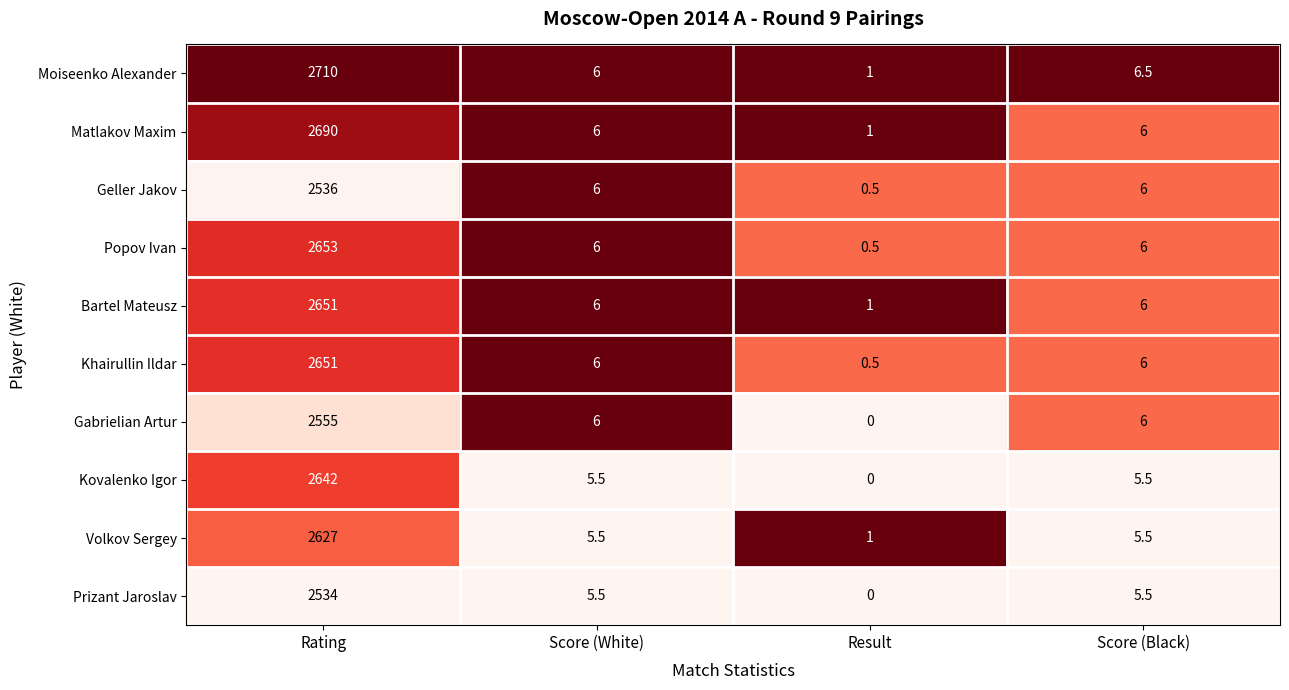

What is the maximum value for Popov Ivan?

2653.0